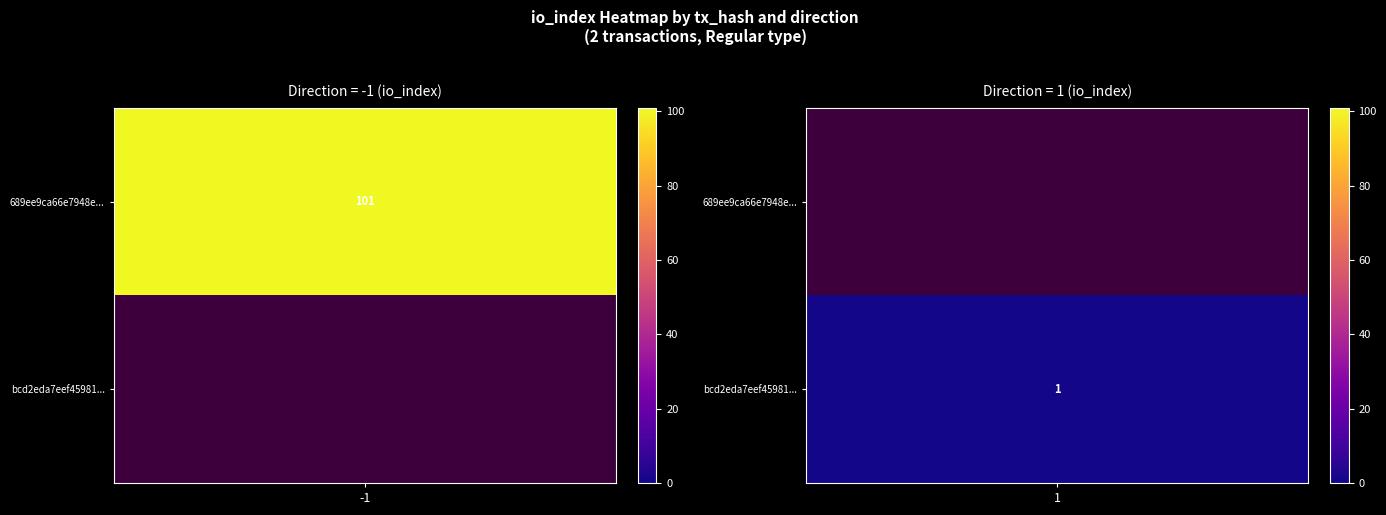

At io_index, list the series in order from largest to smallest.

689ee9ca66e7948e13359e7f3d005159a14b64a..., bcd2eda7eef459816fed8f5f60e3905e94f8281...